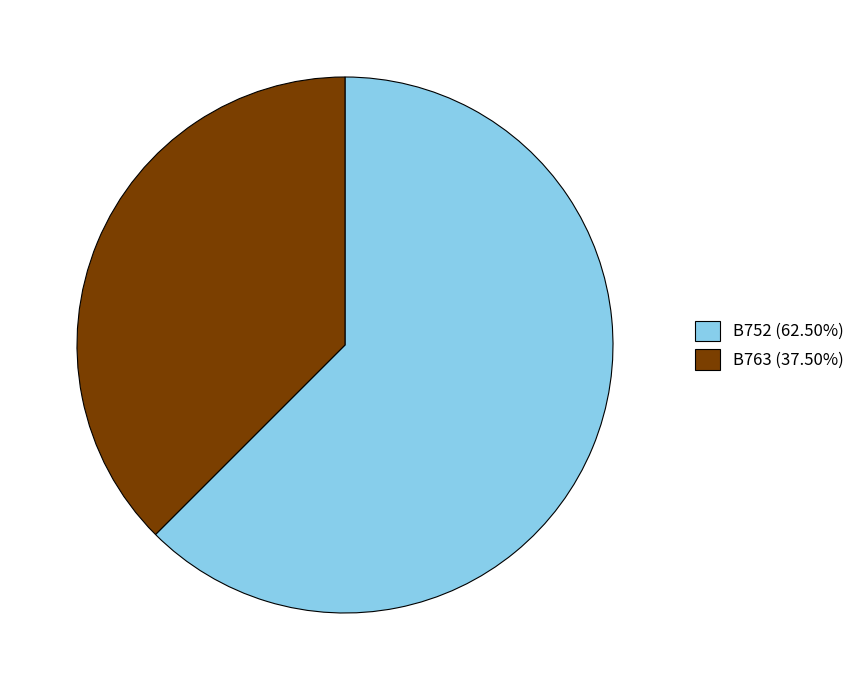

How many slices are in this pie chart?

2